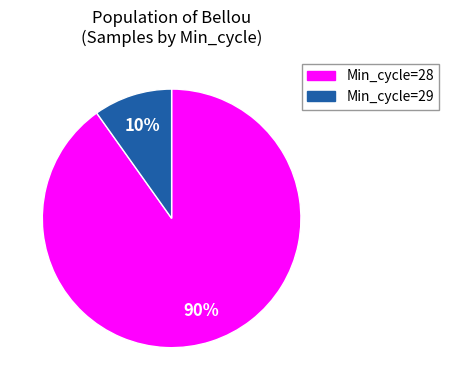

To the nearest percent, what is the average slice percentage?

50%